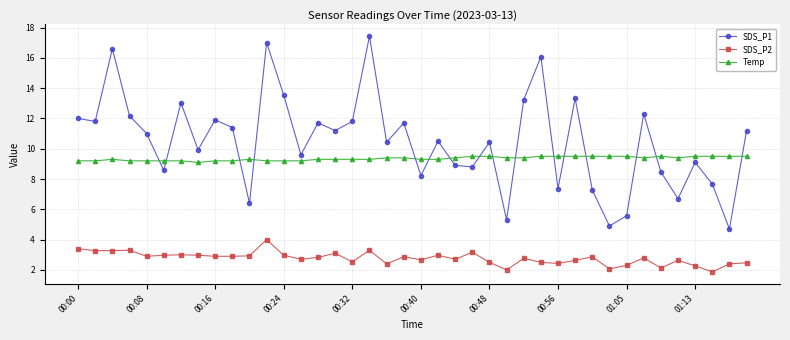

What is the minimum value for SDS_P1?

4.7